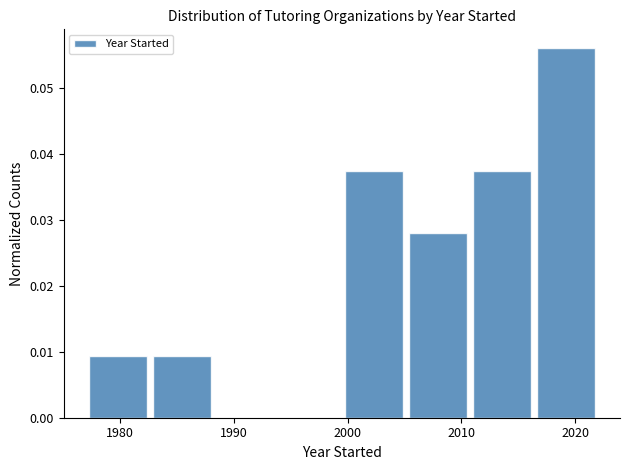

Reading left to right, transcribe this chart: for each bar, give the range it covers on the x-axis and its height. Neither the bar edges nor the heights are printed on the chart, so give them approximately, as read against the axes.

1977 to 1983: 0.009
1983 to 1988: 0.009
1988 to 1994: 0
1994 to 2000: 0
2000 to 2005: 0.037
2005 to 2011: 0.028
2011 to 2016: 0.037
2016 to 2022: 0.056